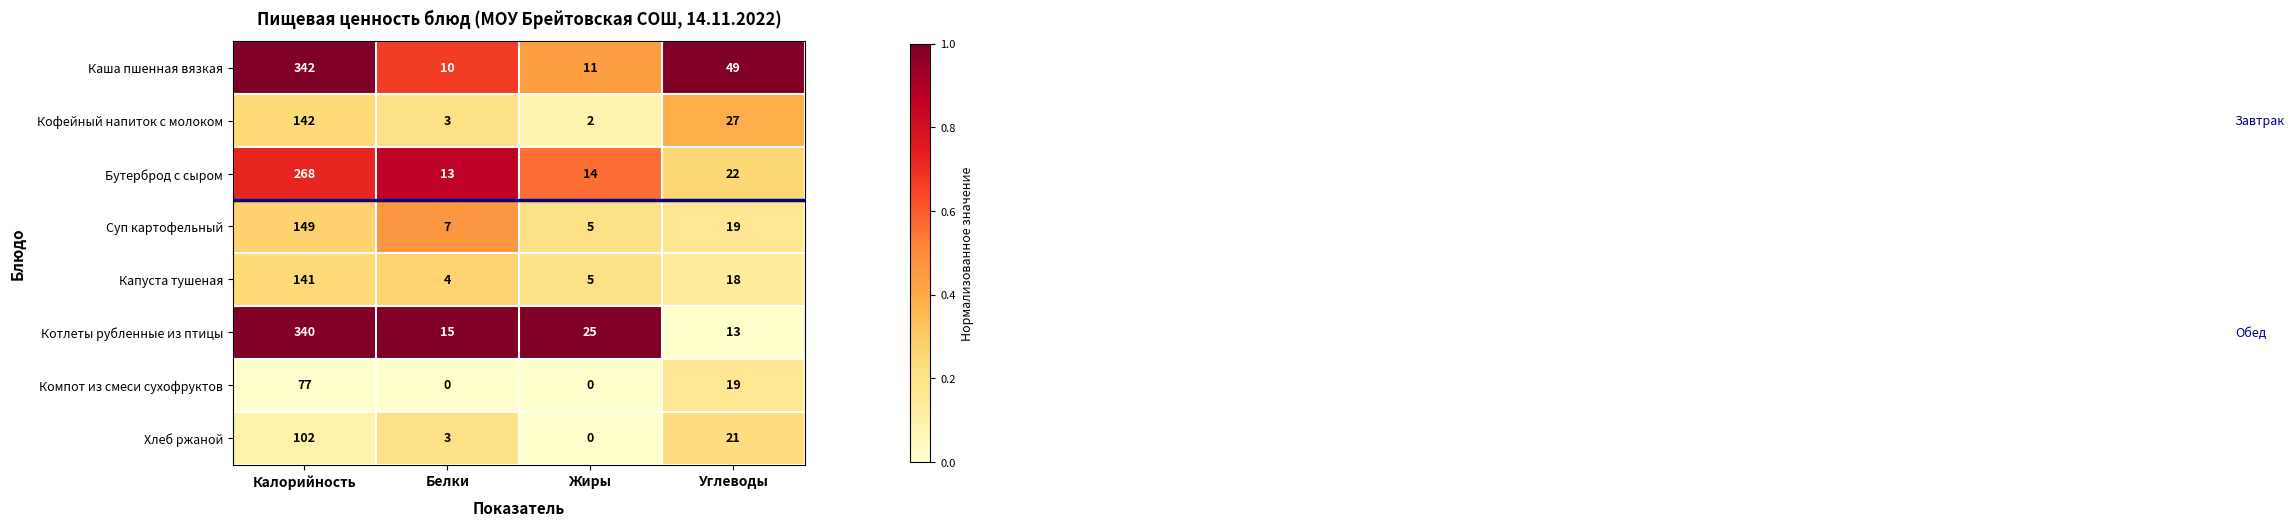

Is it true that Суп картофельный equals 11 at Белки?

False